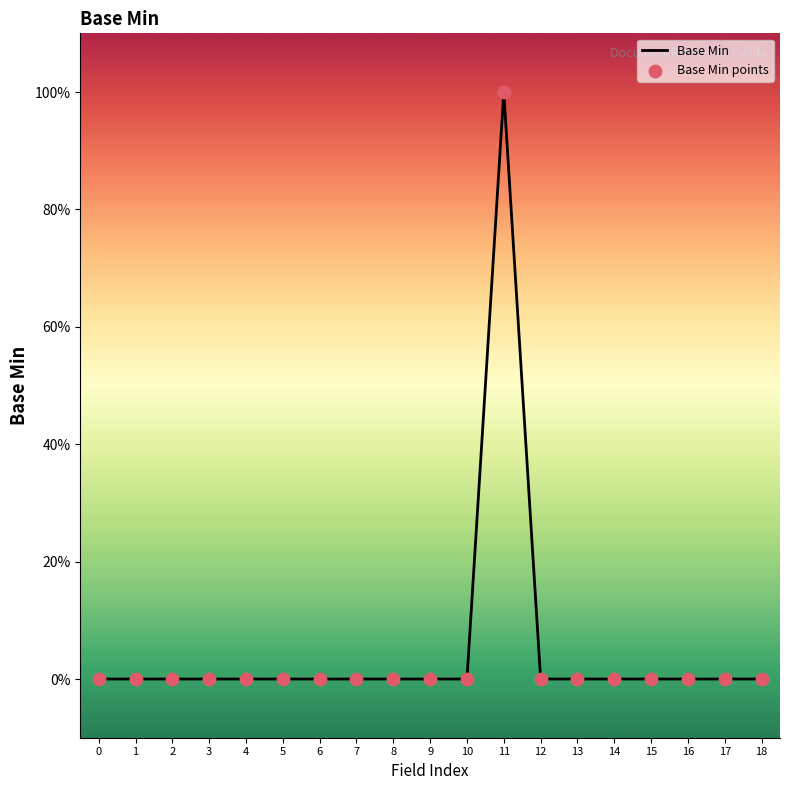

Does the chart have visible grid lines?

No